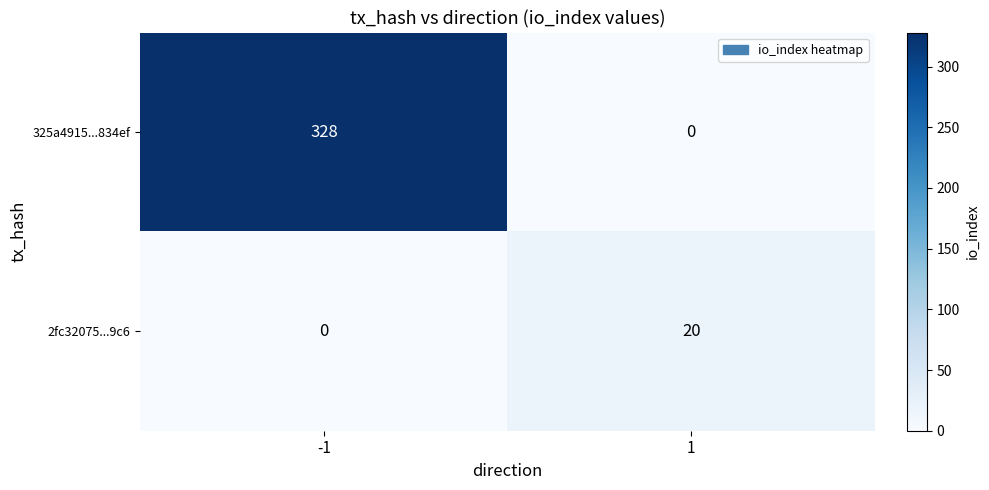

Which series has the largest total across all categories?

325a4915...834ef